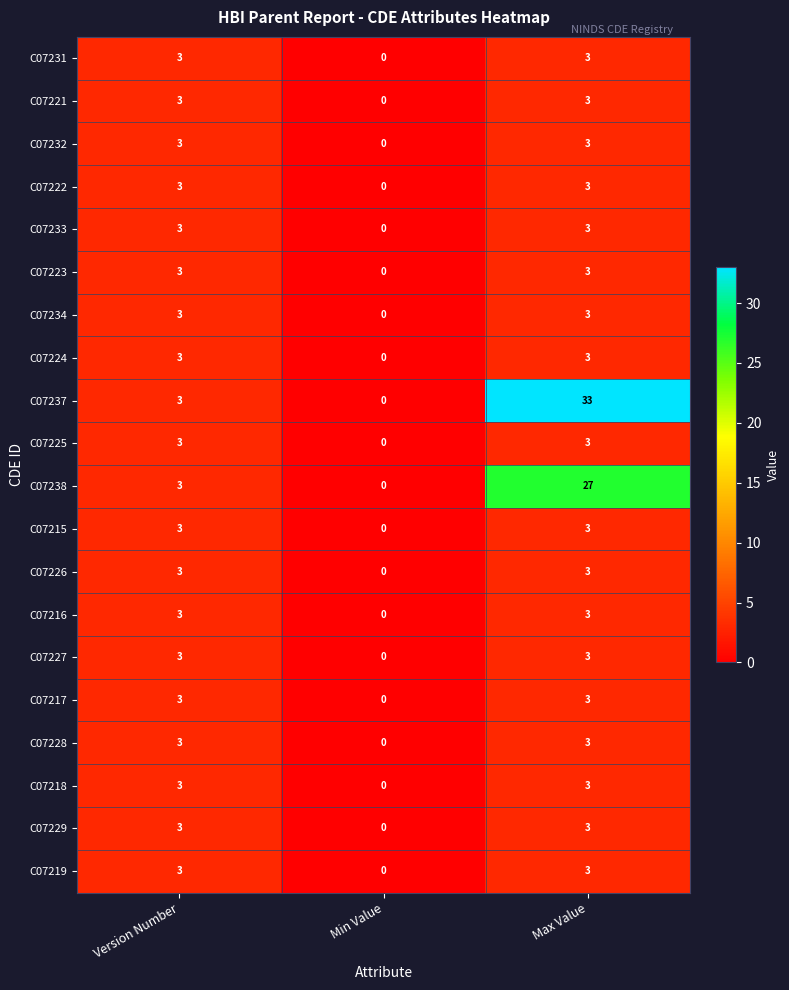

At which category does the chart reach its minimum across all series?

Min Value